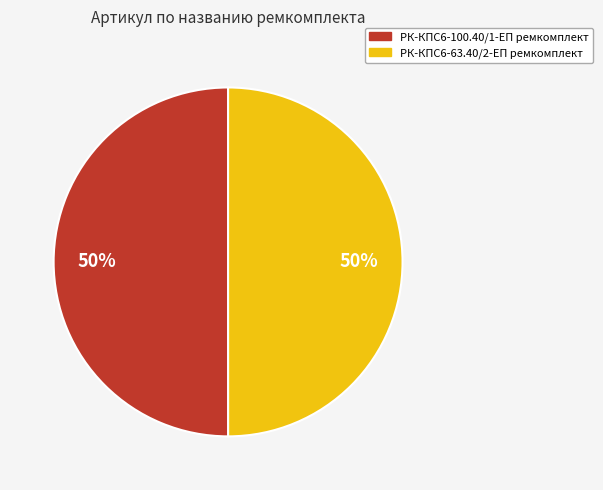

How many slices are in this pie chart?

2